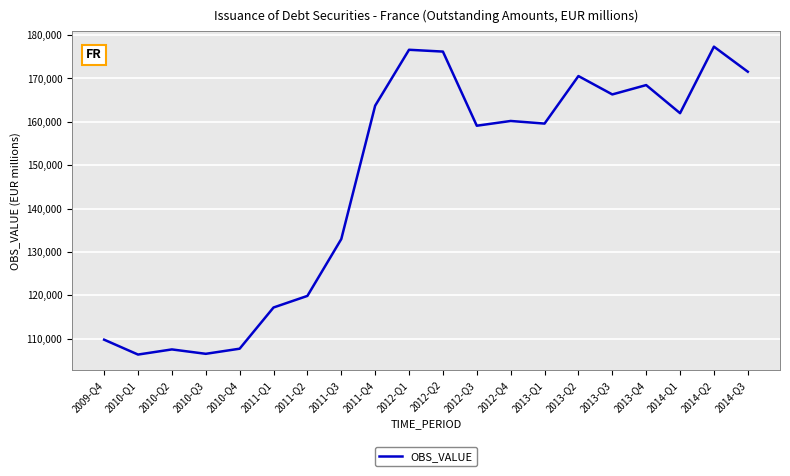

What is the difference between the maximum and minimum values?

70999